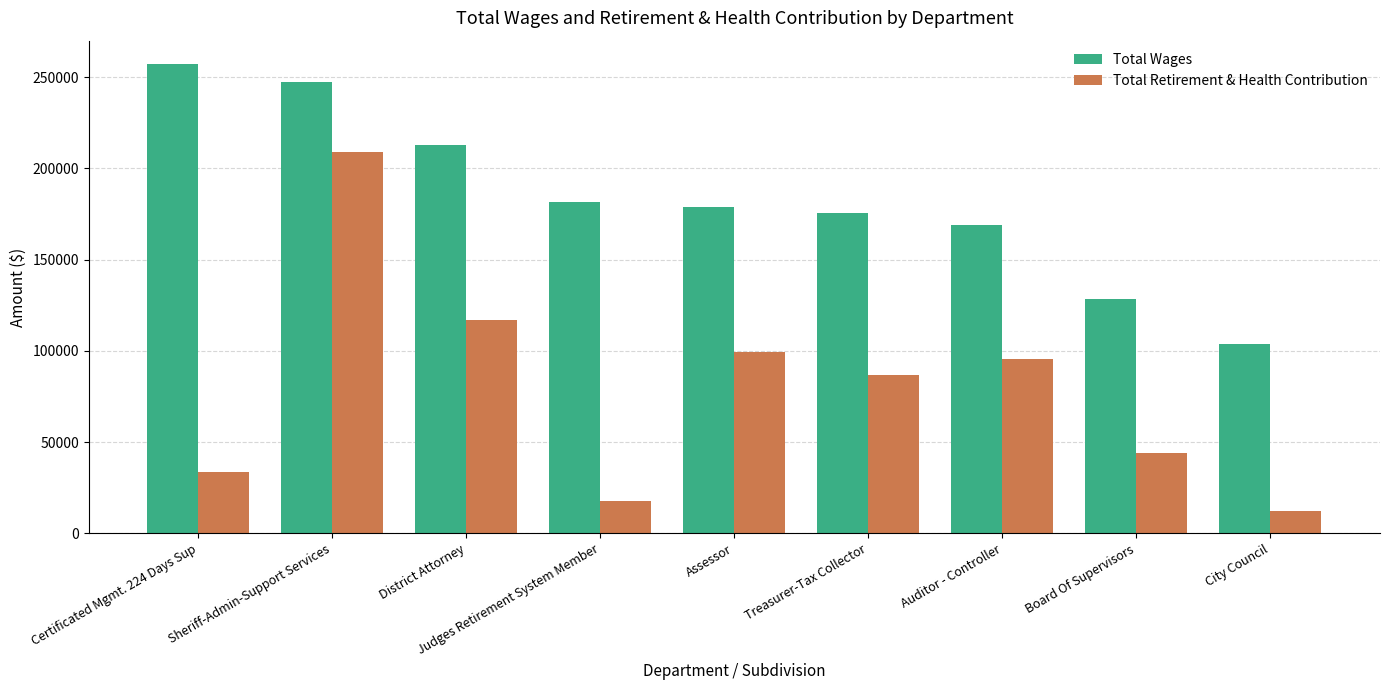

What is the difference between the maximum and minimum values in the Total Retirement & Health Contribution series?

196850.0